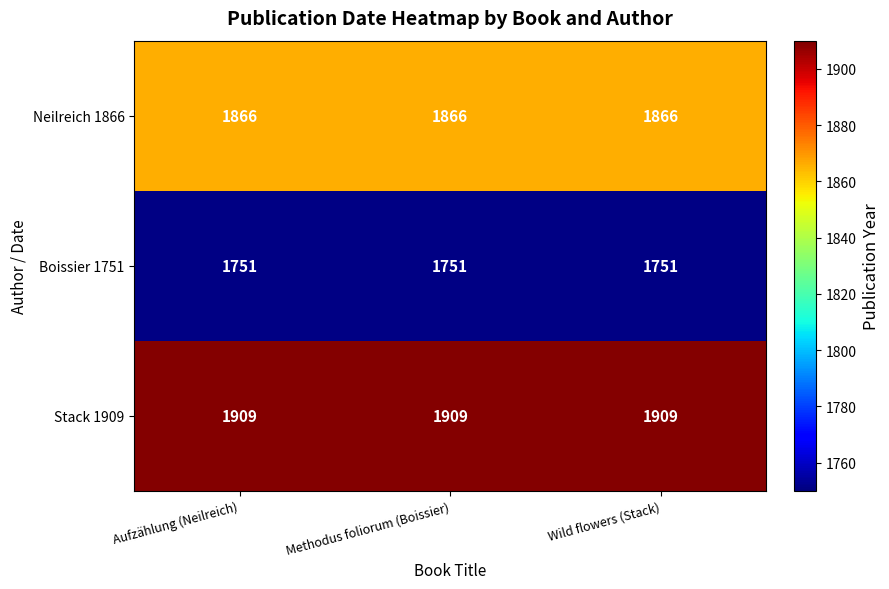

What is the smallest value displayed?

1751